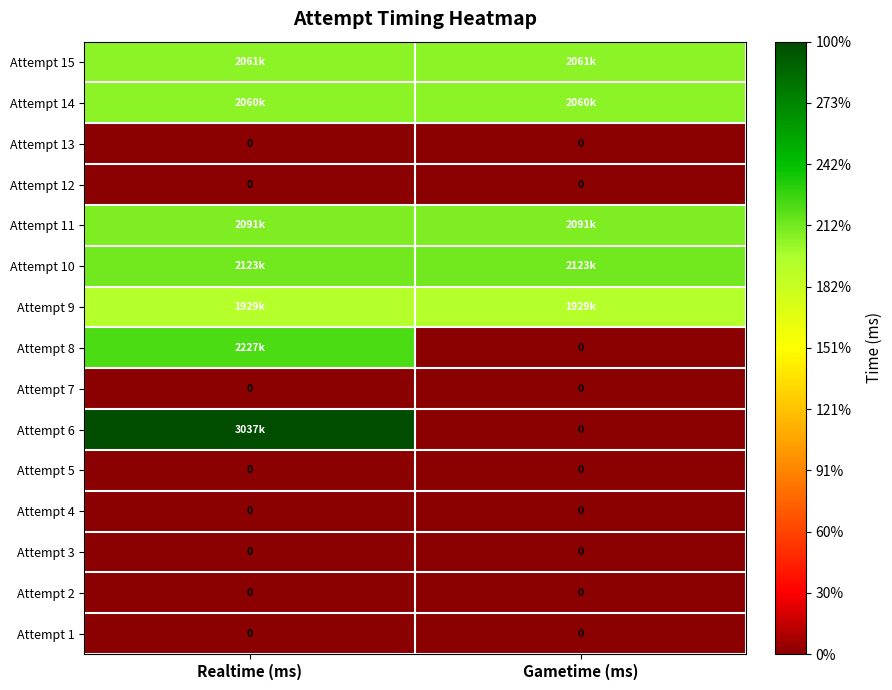

The Attempt 4 series shows 0 at Realtime (ms). True or false?

True